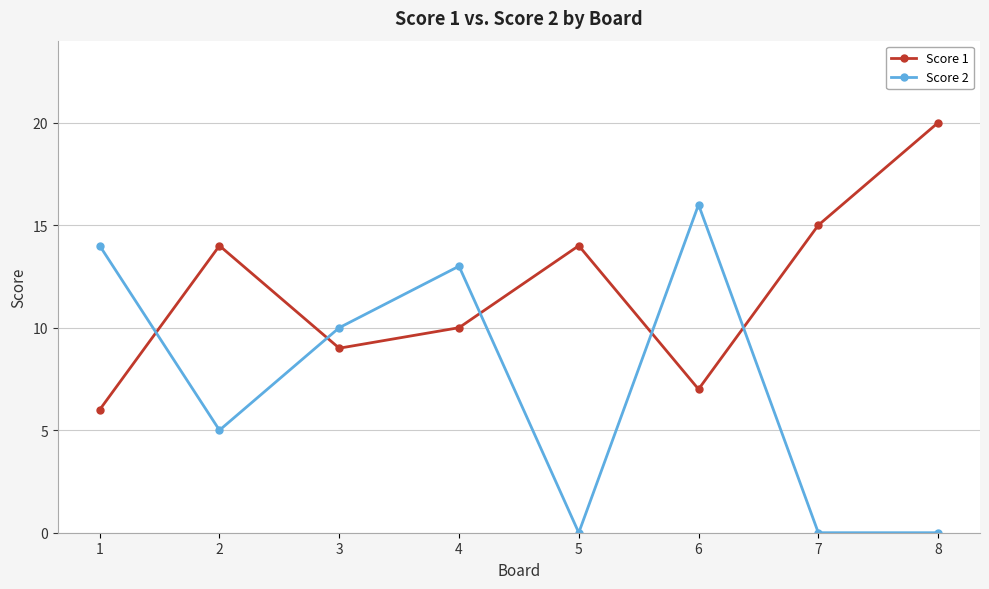

The value of Score 1 at 6 is 12. True or false?

False